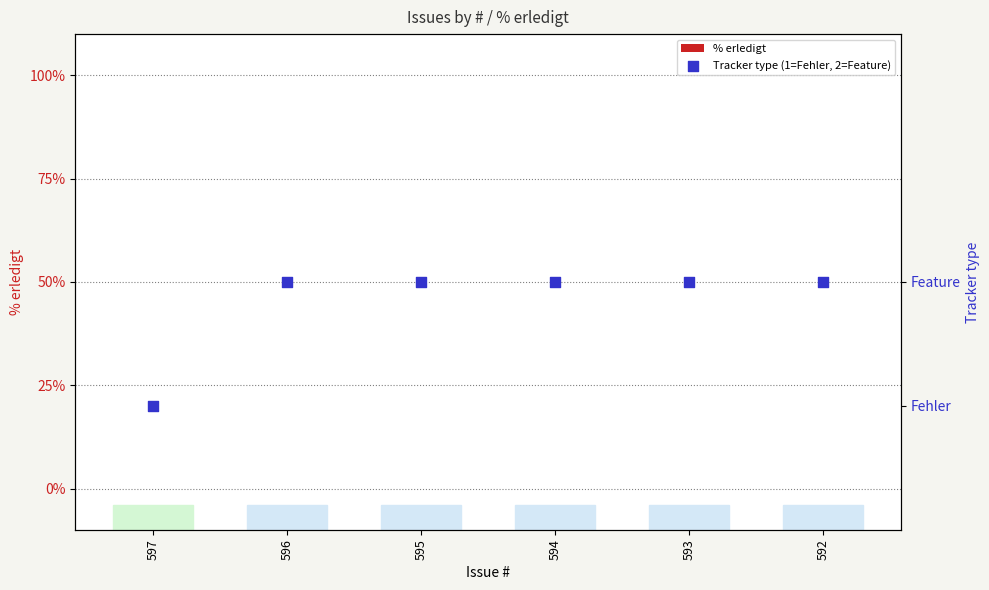

Which series contains the highest Y value?

Tracker type (1=Fehler, 2=Feature)